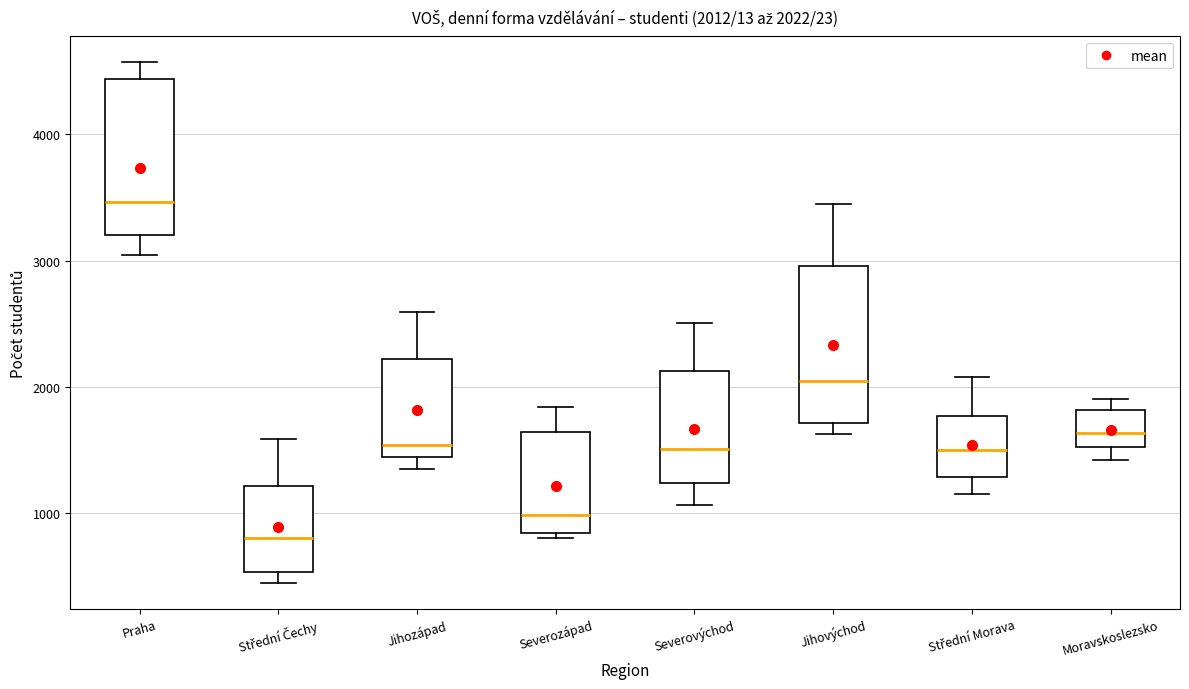

Which box's median line is the highest?

Praha